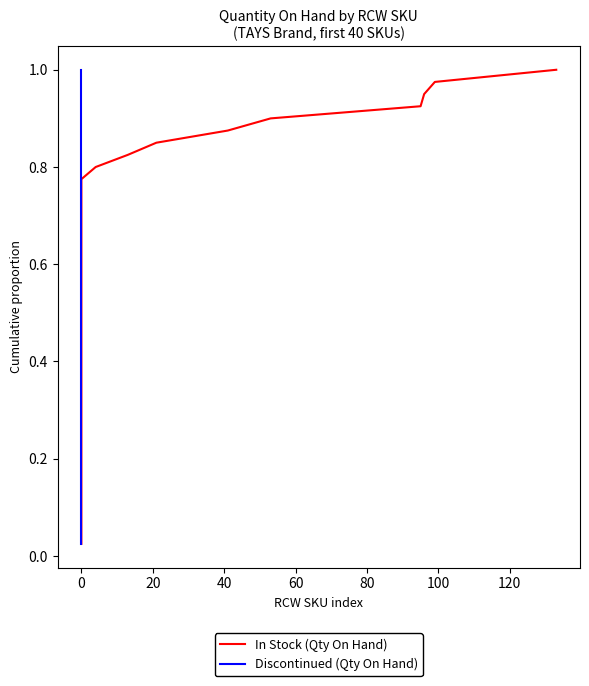

What is the difference between the In Stock (Qty On Hand) values at 40 and 0?

0.1